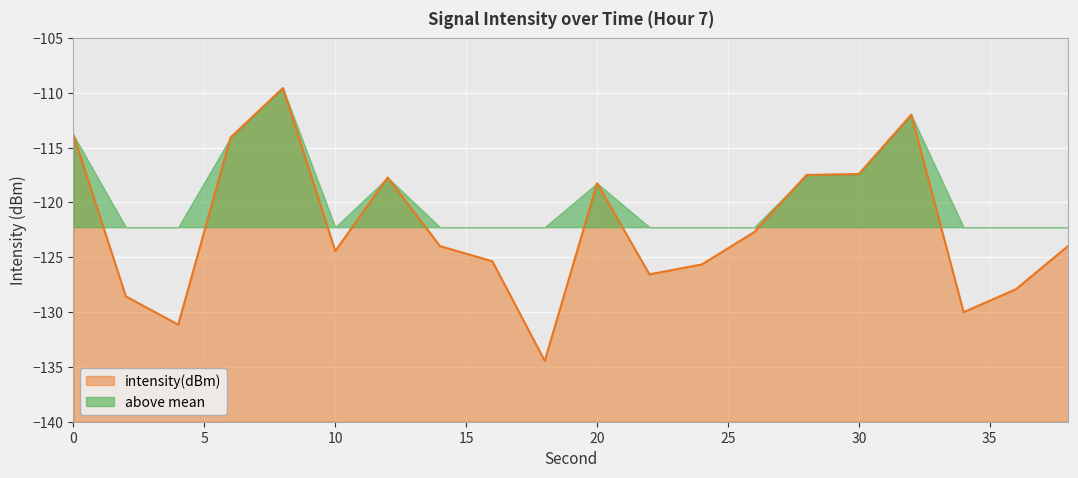

How many lines are shown in the chart?

1